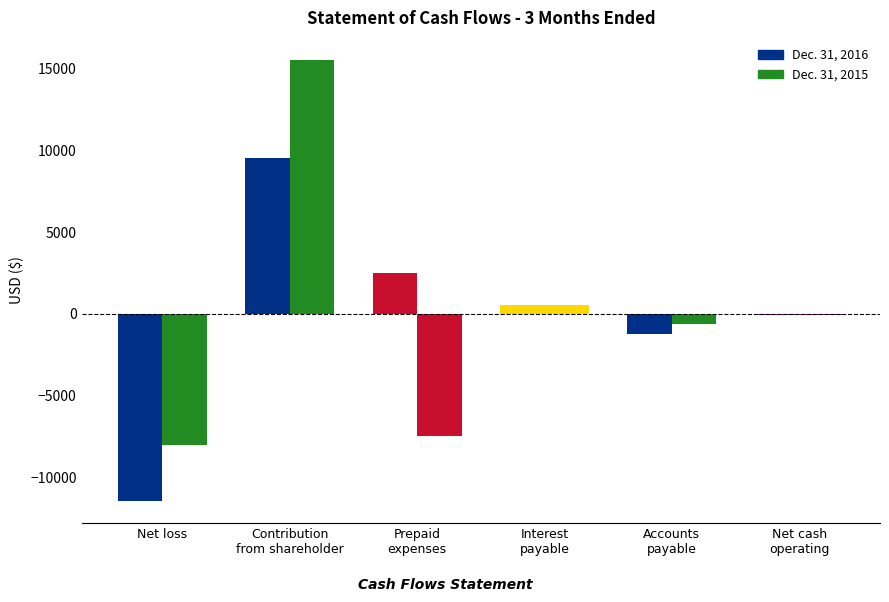

At which label is Dec. 31, 2016 closest to -958?

Accounts
payable